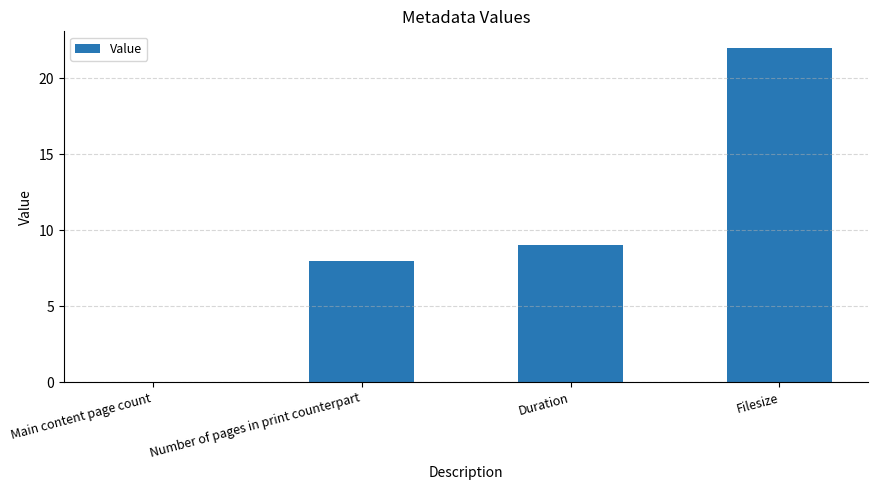

The chart shows a value of 12 at Number of pages in print counterpart. True or false?

False